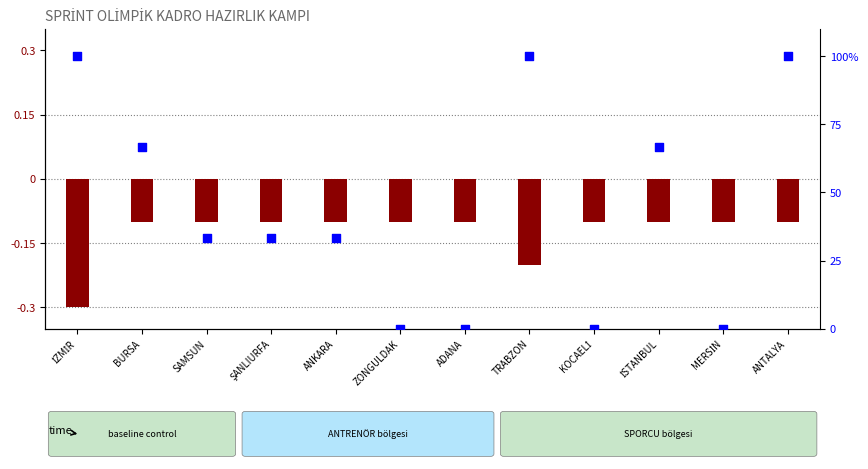

What is the total value across all series at ŞANLIURFA?

33.2